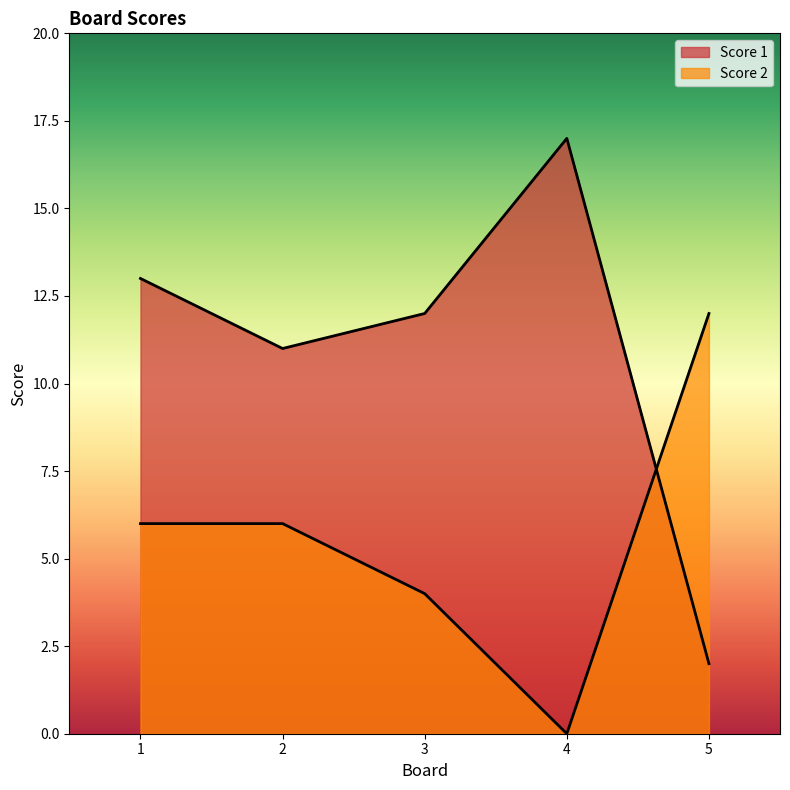

True or false: Score 1 has more than 2 interior local peaks.

False